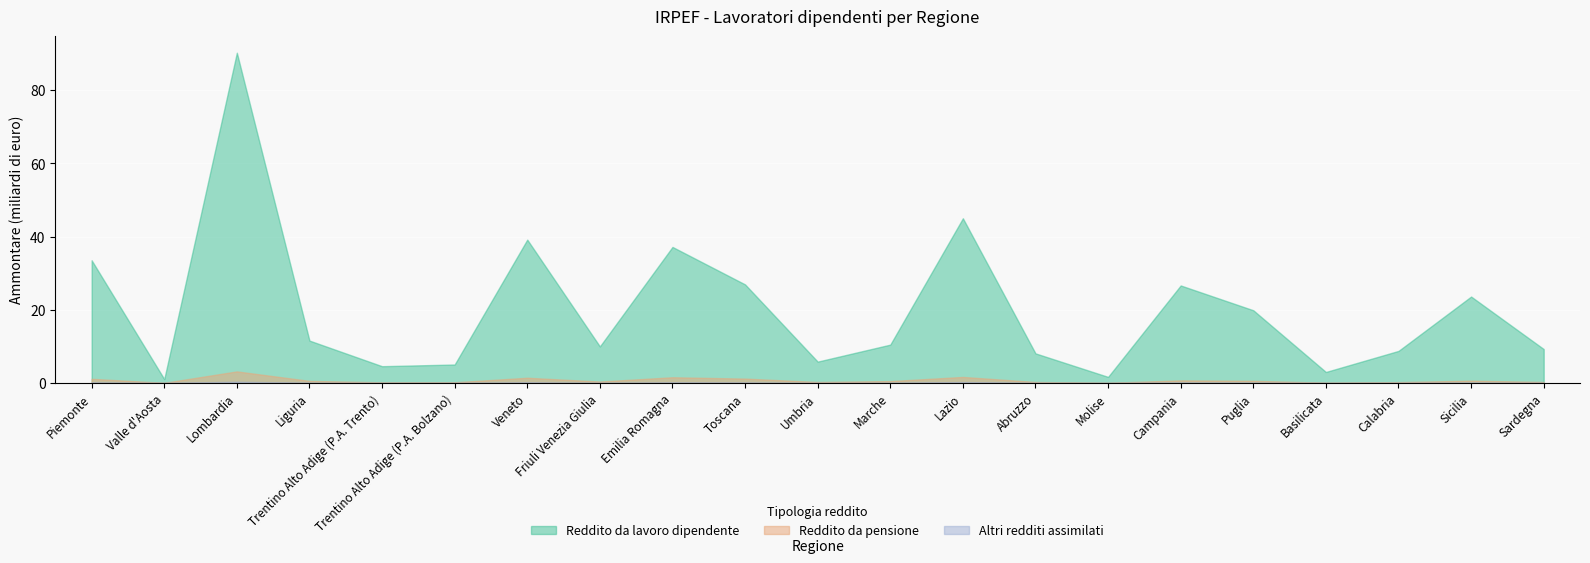

True or false: Reddito da pensione (Ammontare, migliaia euro) and Altri redditi assimilati (Ammontare, migliaia euro) cross at least once.

False